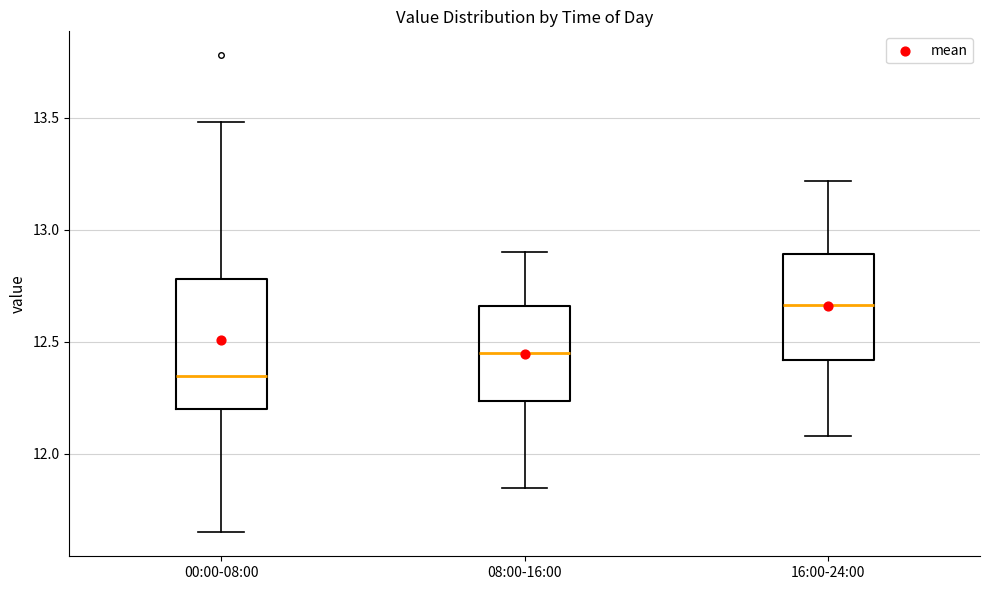

Which box's median line is the highest?

16:00-24:00